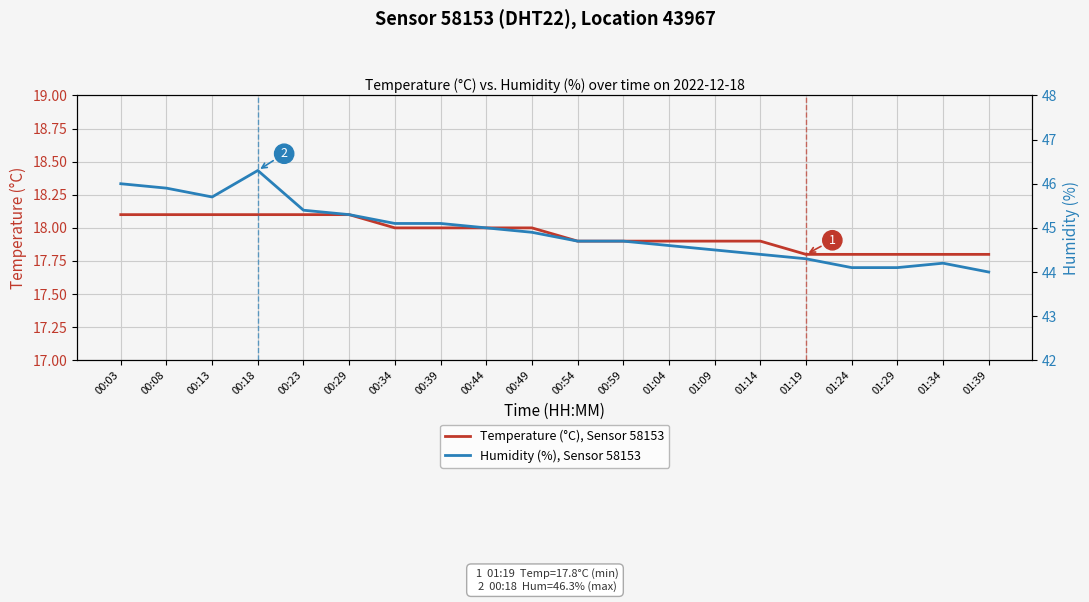

Between 00:03 and 00:29, which series saw the biggest shift?

Humidity (%), Sensor 58153